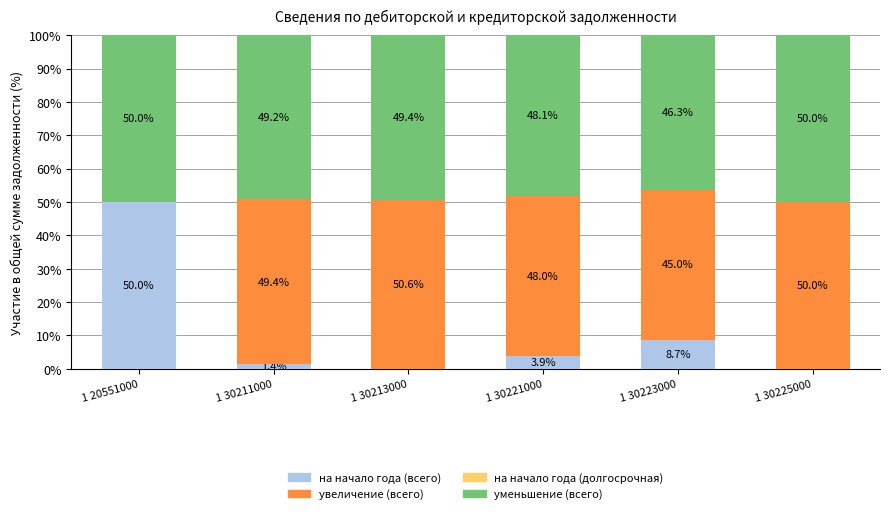

What is the sum of all на начало года (всего) values?

64.0